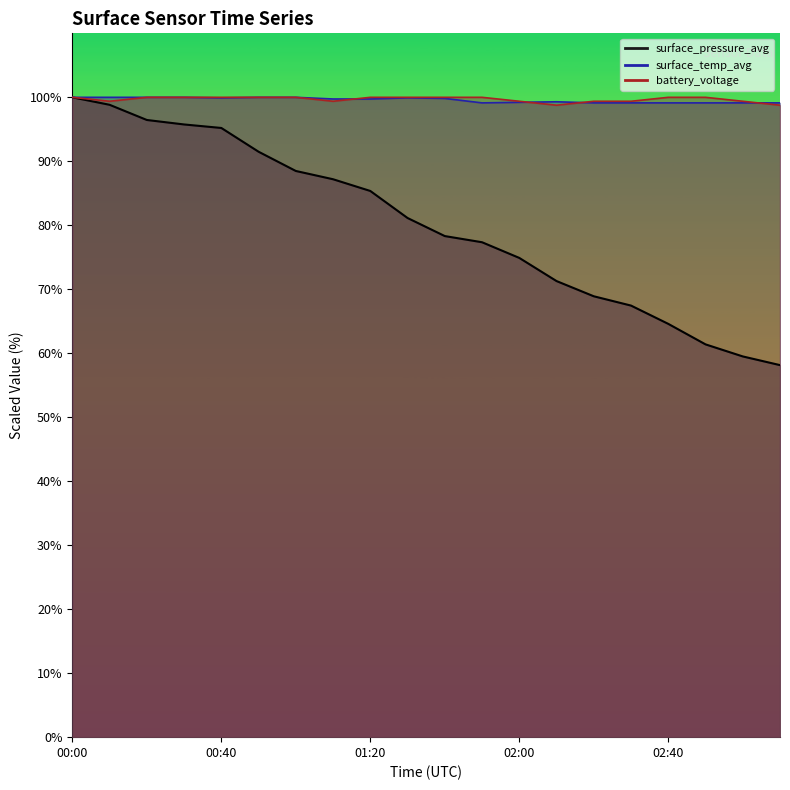

In battery_voltage, how many points are lower than both neighbors (excluding endpoints)?

3